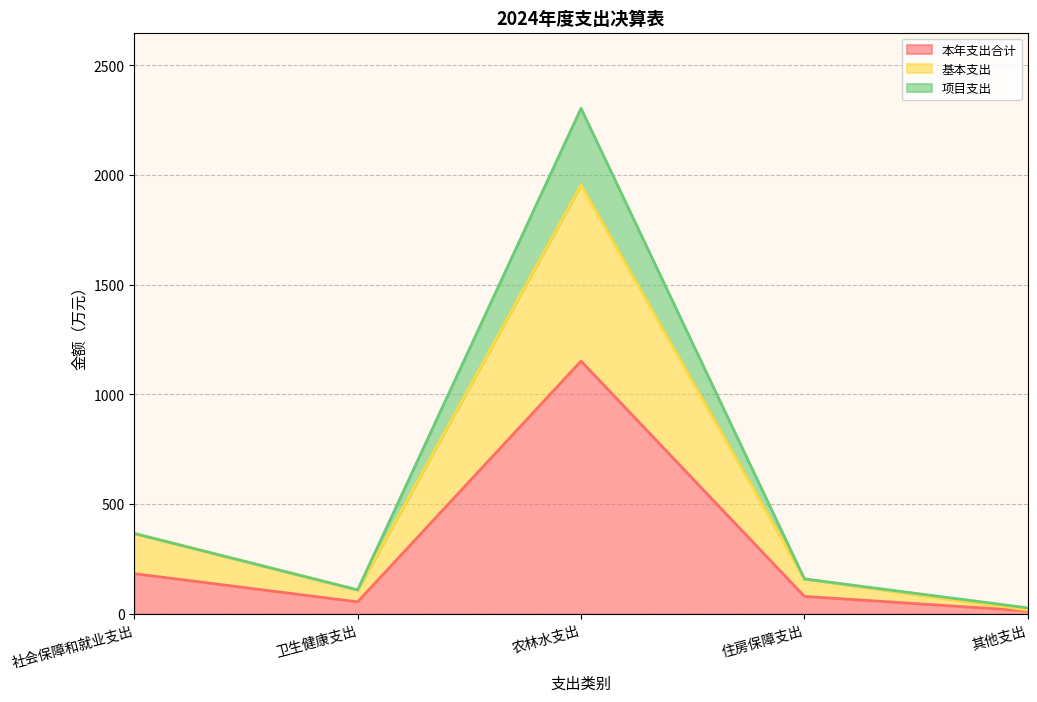

At which label is 本年支出合计 closest to 582?

社会保障和就业支出